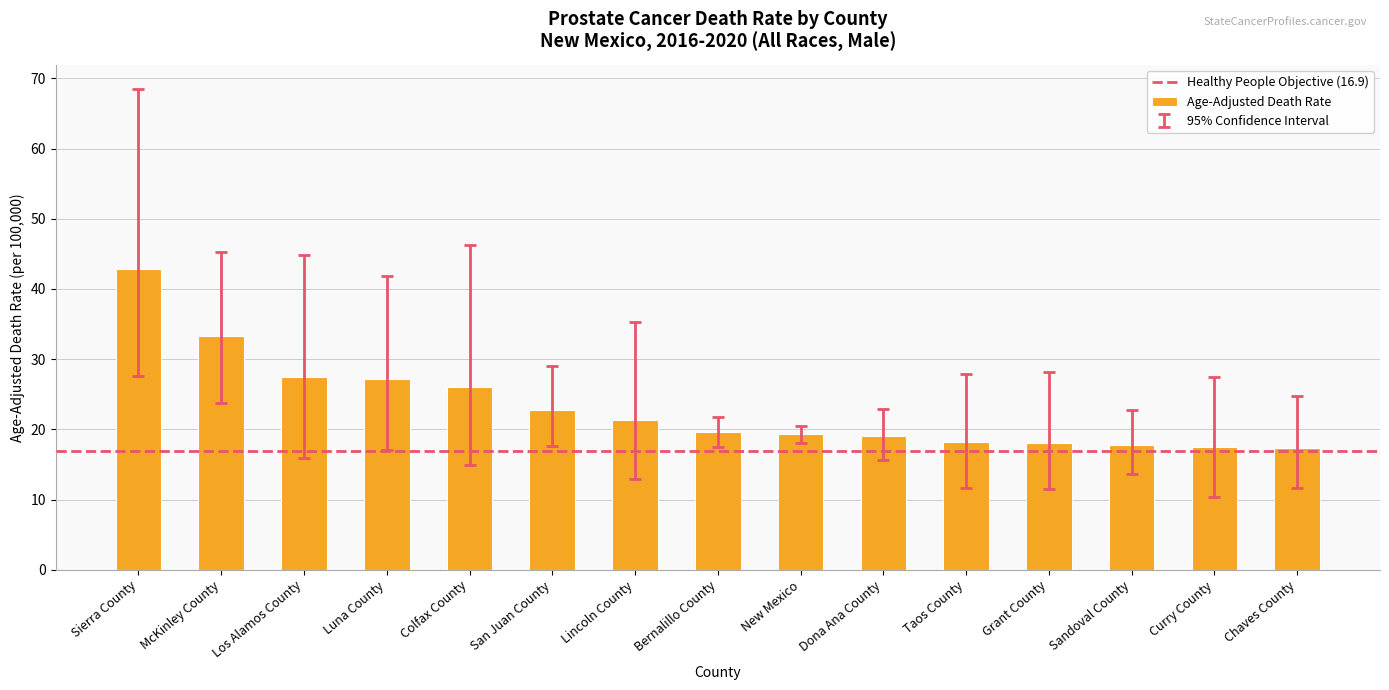

What is the difference between the values at Luna County and Taos County?

9.0